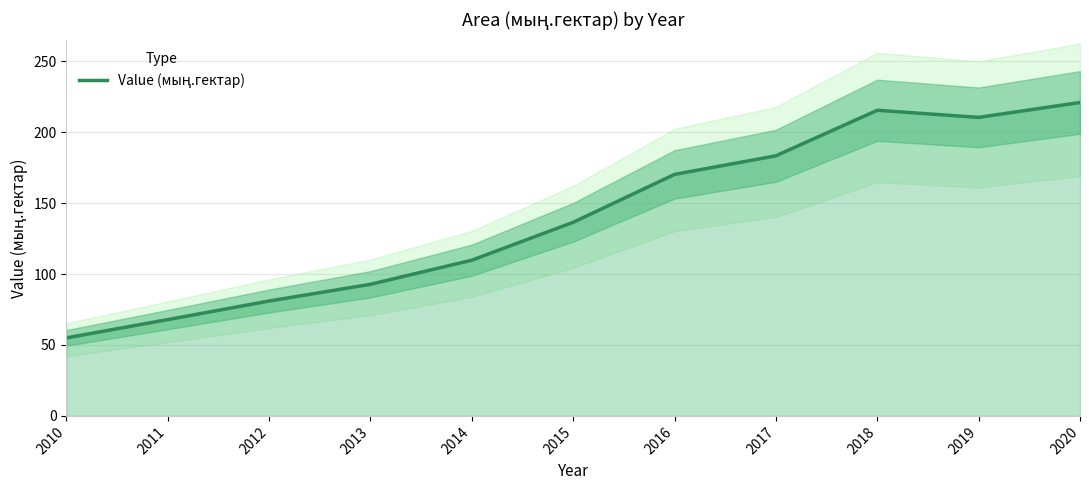

Does the chart display data point markers on the line(s)?

No